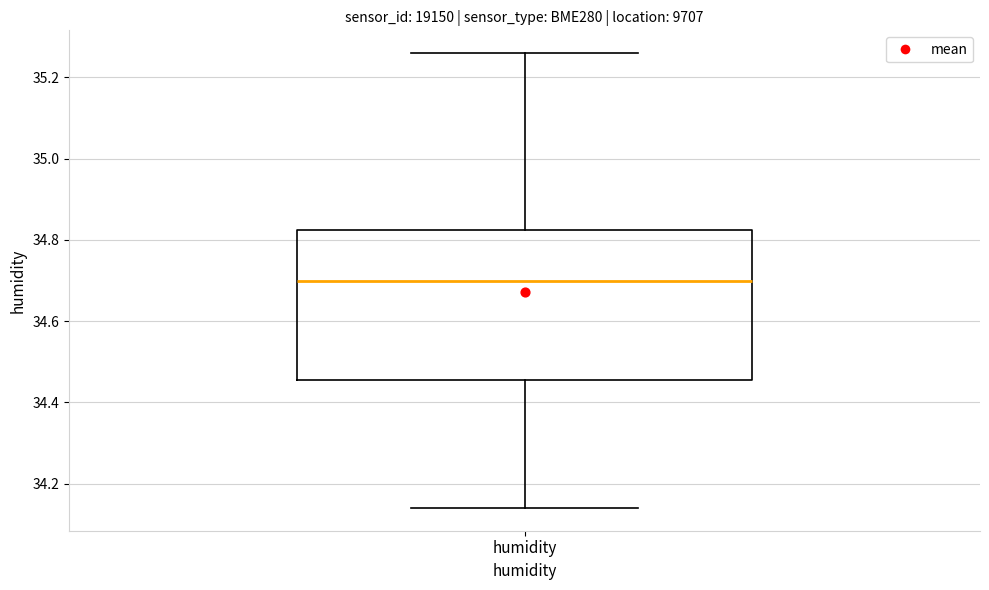

Where does the lower whisker of the box for humidity end on the y-axis? The values are not printed on the chart, so give them approximately, as read against the axis.

34.14